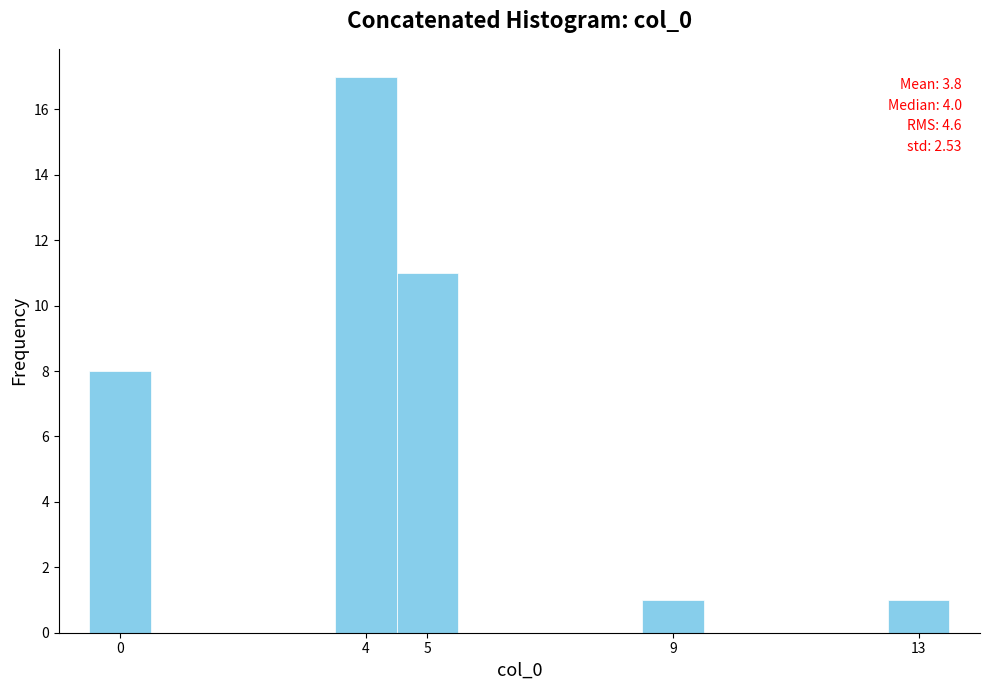

Over which range of the x-axis is the bar tallest?

3.5 to 4.5